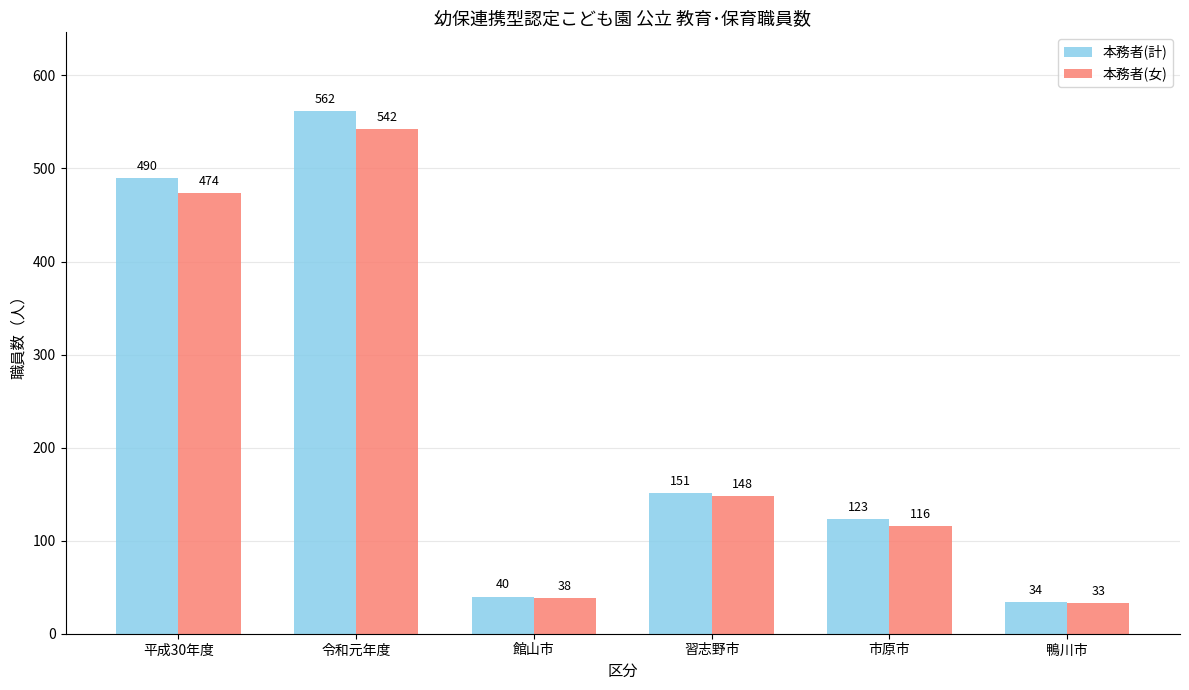

What is the difference between the 本務者(計) values at 平成30年度 and 習志野市?

339